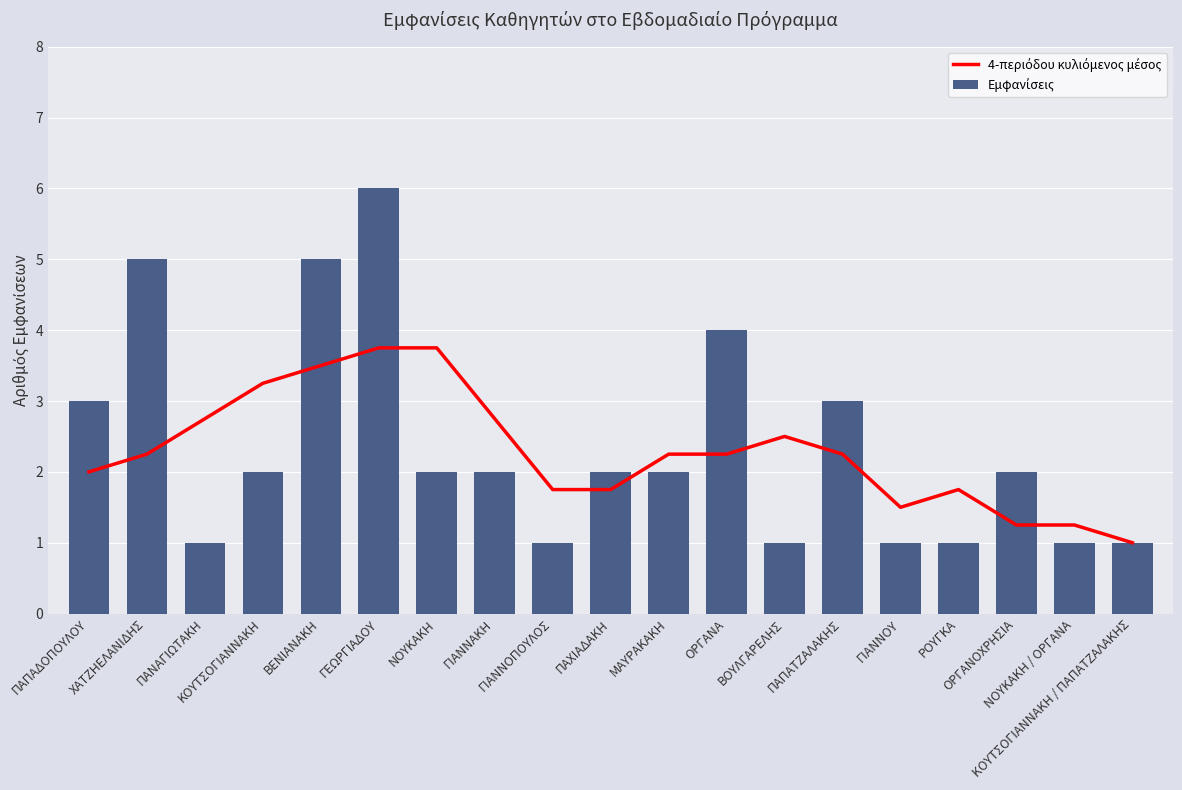

What is the label of the 11th bar from the left?

ΜΑΥΡΑΚΑΚΗ